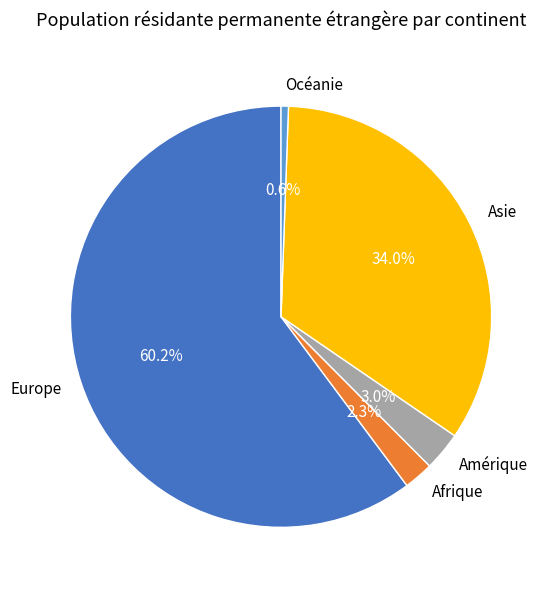

How many segments does this pie chart have?

5